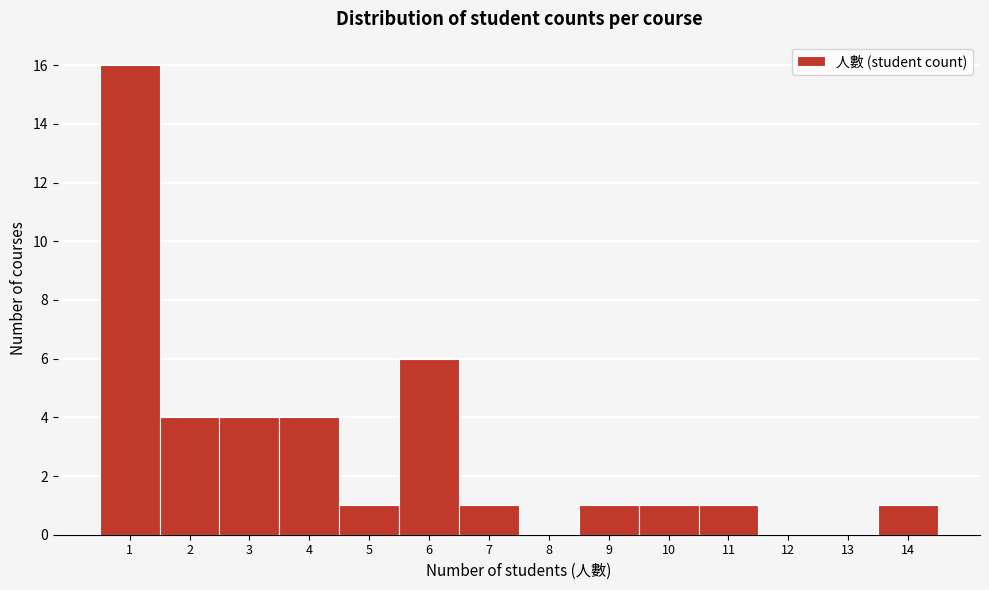

Reading left to right, list all the values displayed in this chart.

1=16	2=4	3=4	4=4	5=1	6=6	7=1	8=0	9=1	10=1	11=1	12=0	13=0	14=1